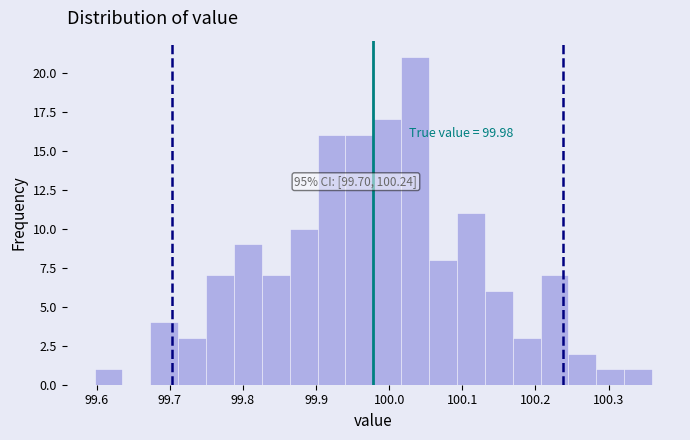

Around what value on the x-axis is the tallest bar? Give the approximate position of its centre, as read against the axis.

100.04